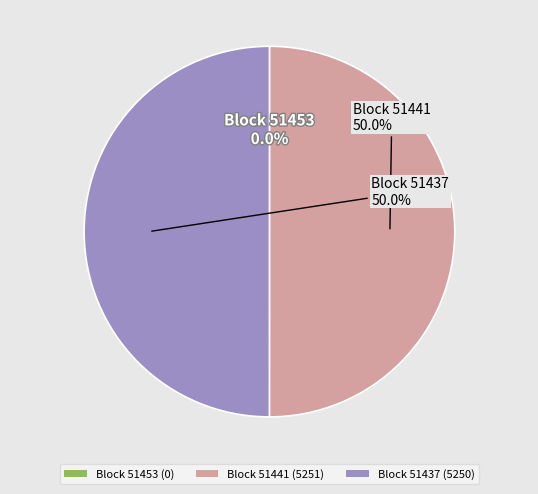

Is the sum of Block 51437 (5250) and Block 51441 (5251) greater than half?

Yes